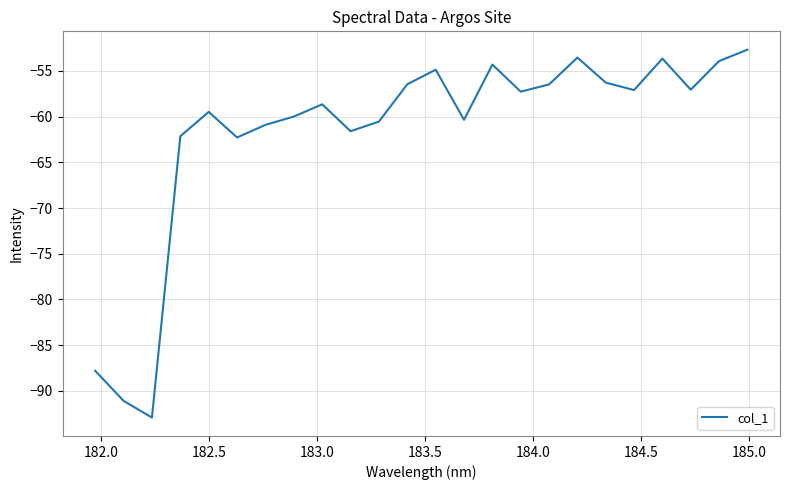

What is the greatest value displayed?

-52.7